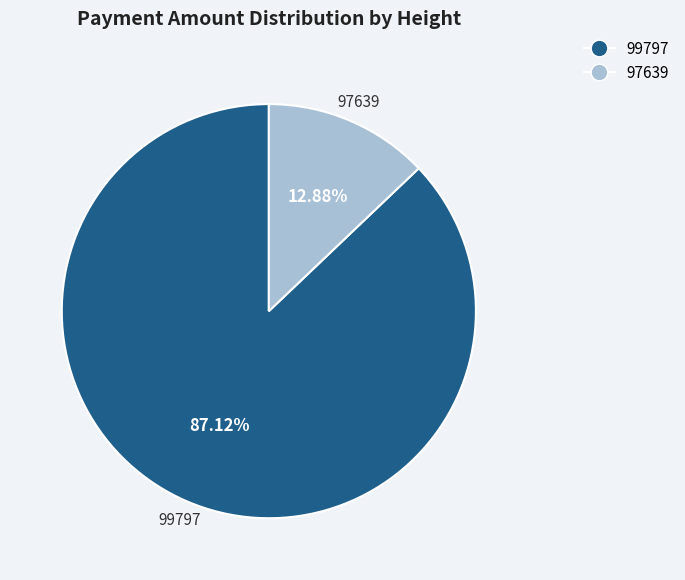

What percentage is the 99797 slice, to the nearest percent?

87%